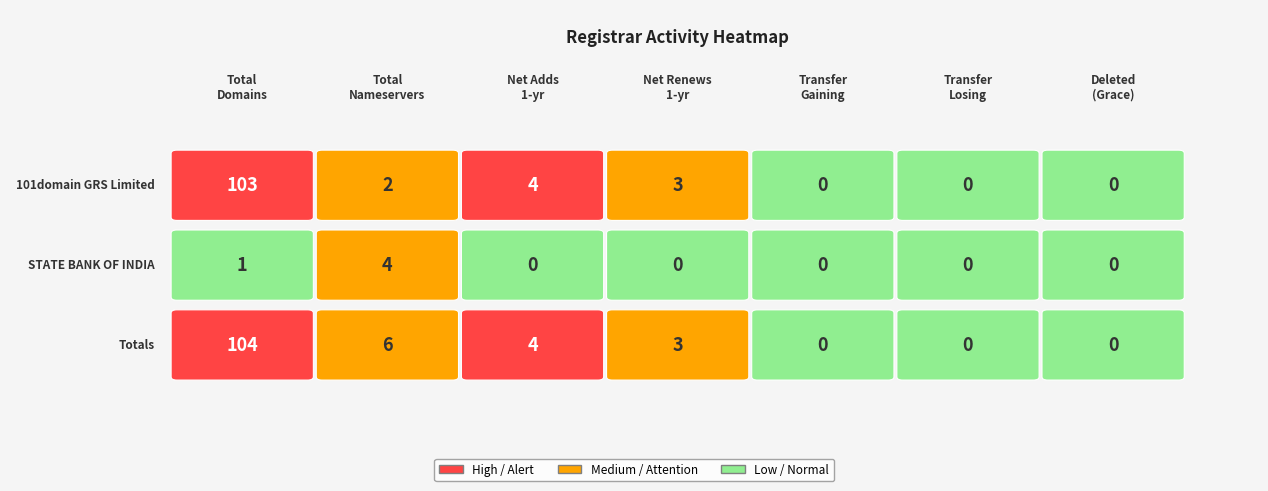

What is the difference between the maximum and minimum values in the Totals series?

104